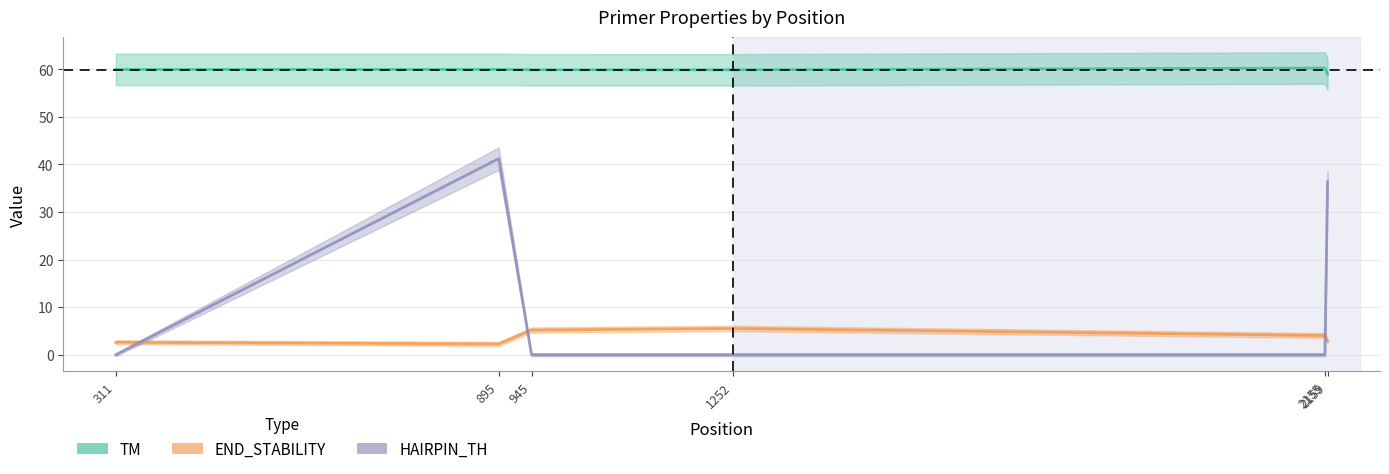

List the labels in order of HAIRPIN_TH value, smallest first.

311, 945, 1252, 2155, 2159, 895